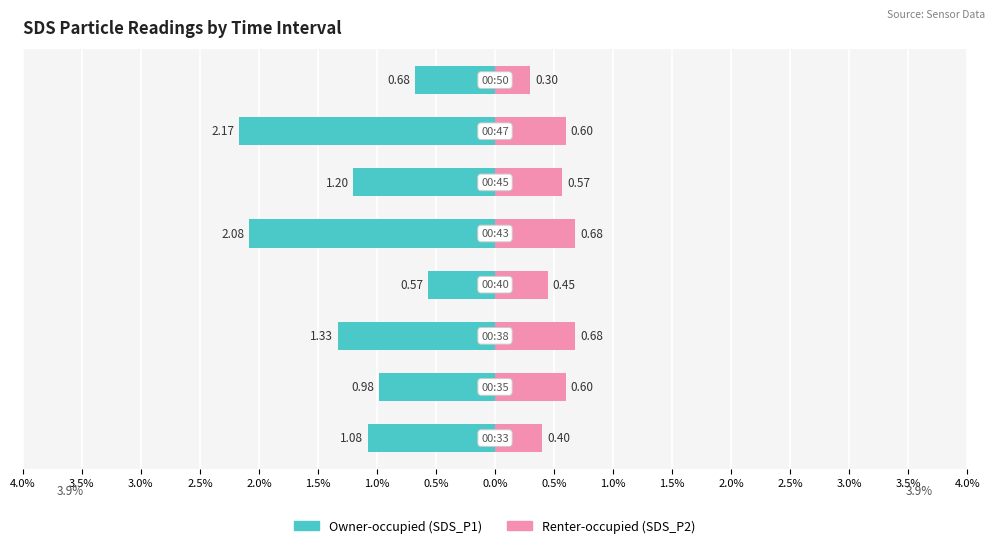

What is the maximum value for Renter-occupied?

0.7